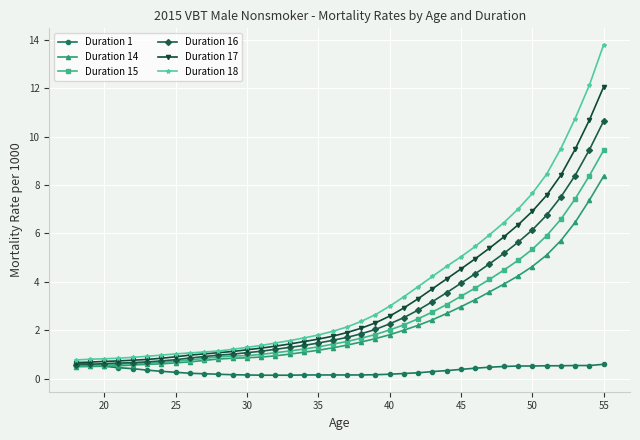

List the series in order of their peak value, lowest first.

Duration 1, Duration 14, Duration 15, Duration 16, Duration 17, Duration 18